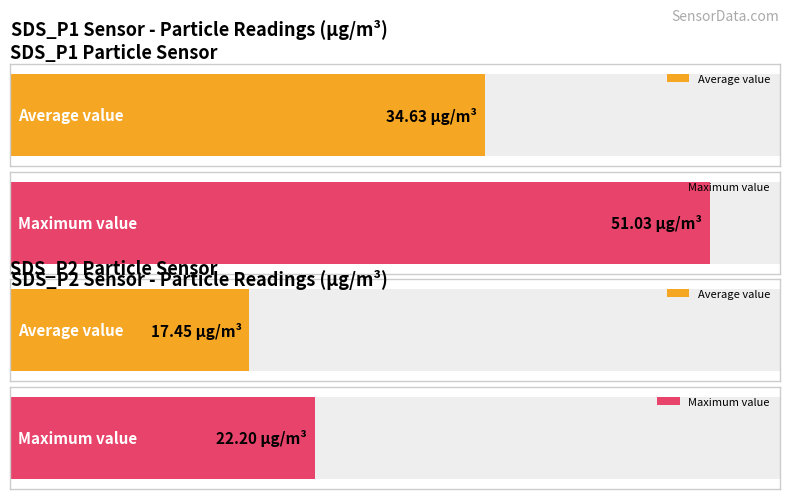

Is the value of SDS_P2 at 00:20 greater than the value of SDS_P1 at 00:42?

No